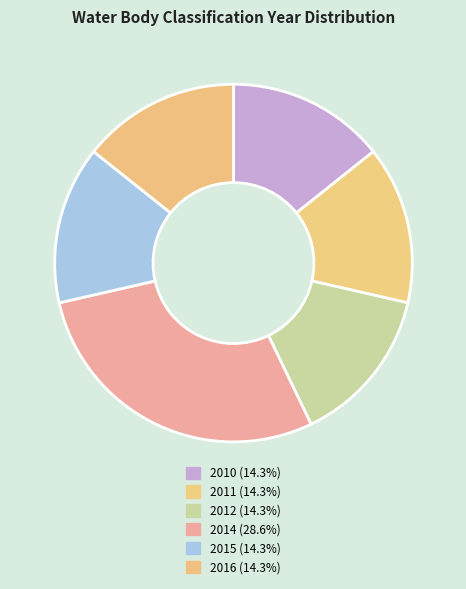

Count the number of slices in the pie.

6